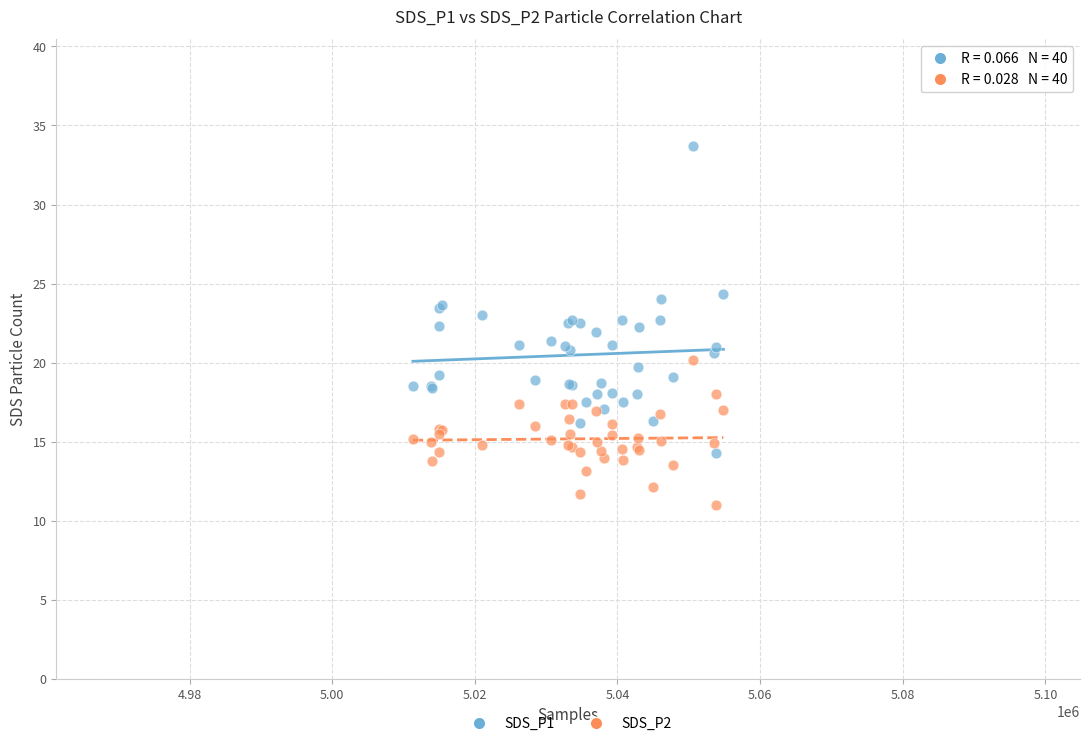

What are all the series names shown in the legend?

SDS_P1, SDS_P2